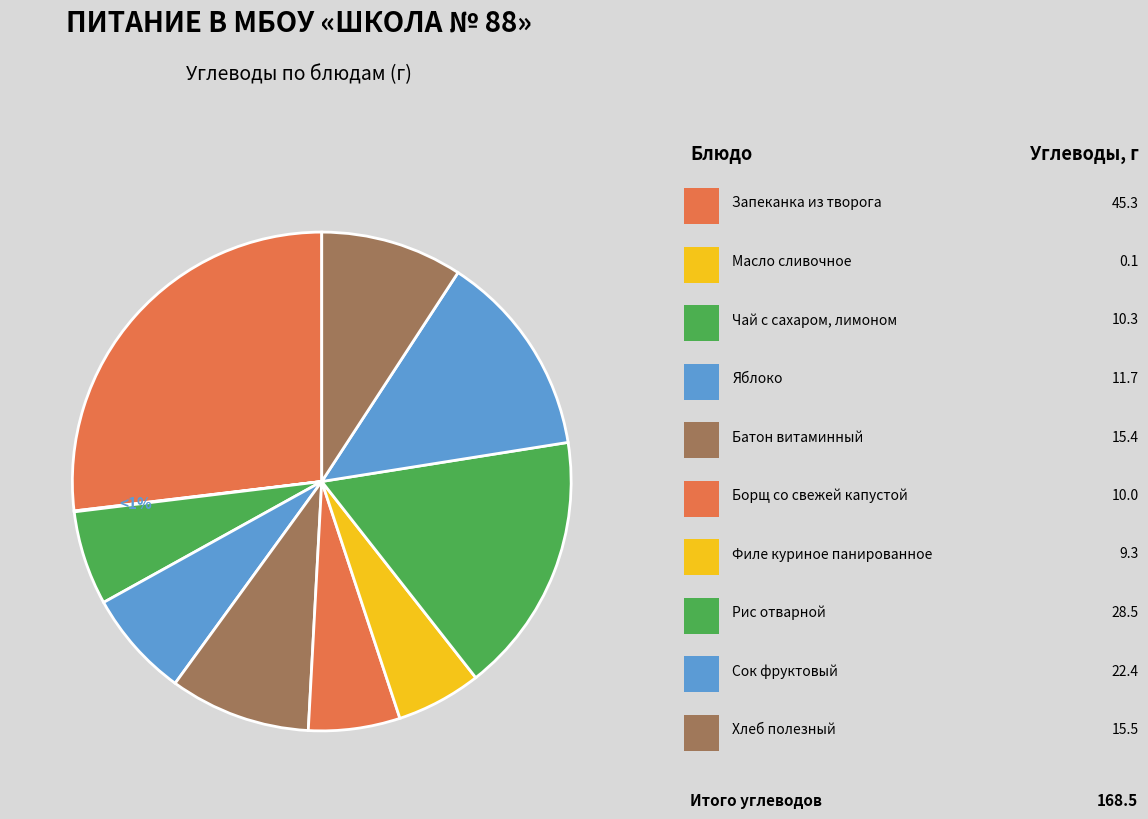

To the nearest percent, what is the difference between the largest and smallest slice percentages?

27%